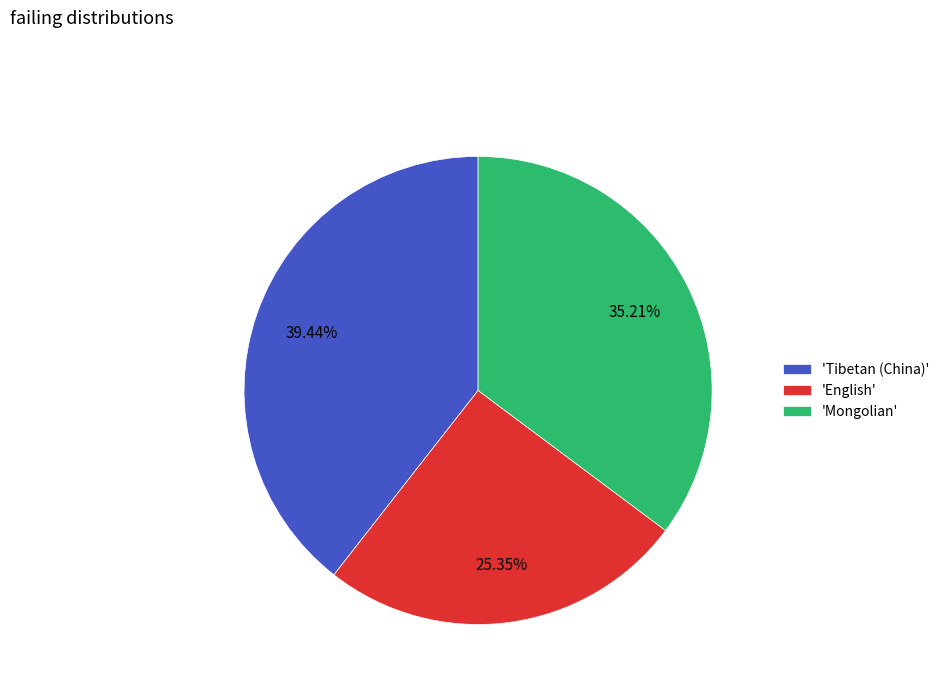

Which category has the biggest portion of the pie?

'Tibetan (China)'